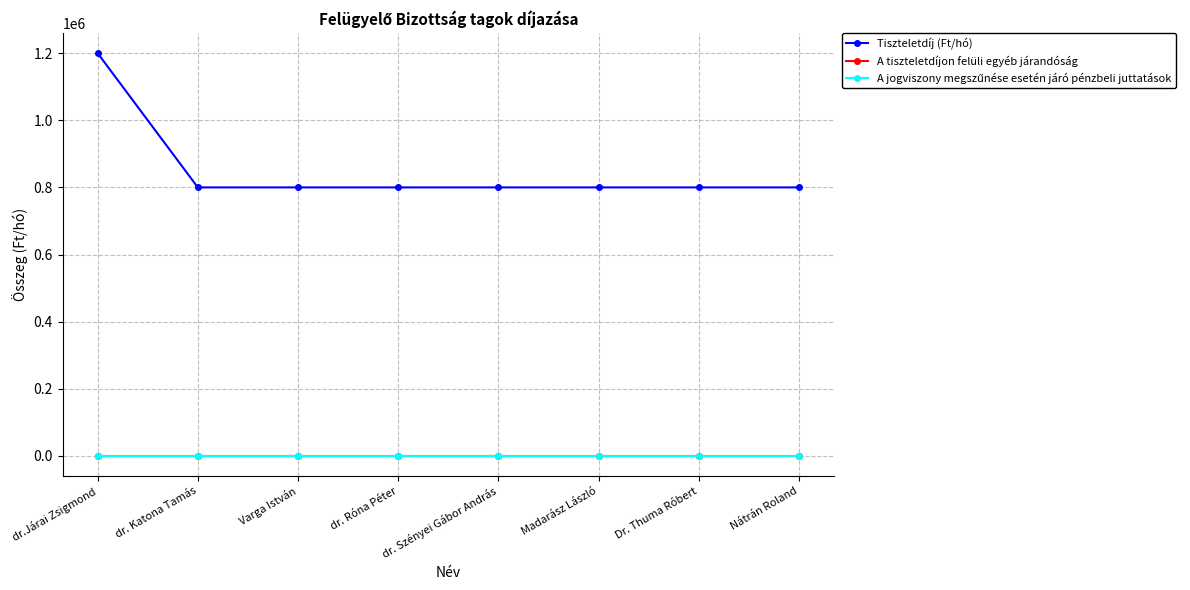

Rank the series at Dr. Thuma Róbert from highest to lowest value.

Tiszteletdíj (Ft/hó), A tiszteletdíjon felüli egyéb járandóság, A jogviszony megszűnése esetén járó pénzbeli juttatások